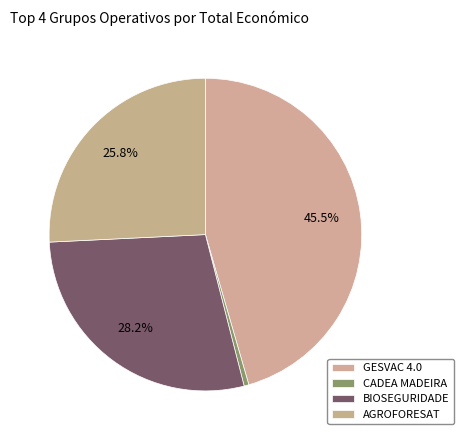

What percentage do BIOSEGURIDADE and GESVAC 4.0 together represent?

73.7%